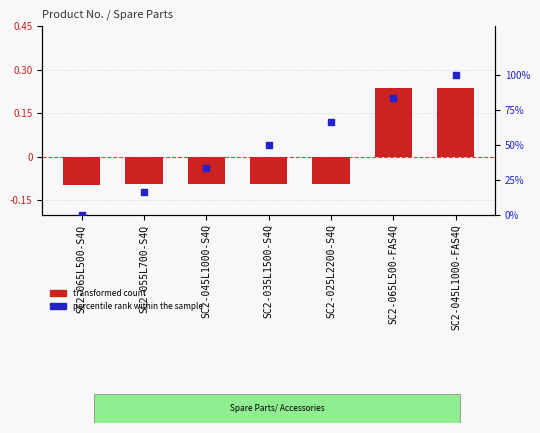

Is the value of transformed count at SC2-045L1000-FAS4Q greater than the value of percentile rank within the sample at SC2-025L2200-S4Q?

No